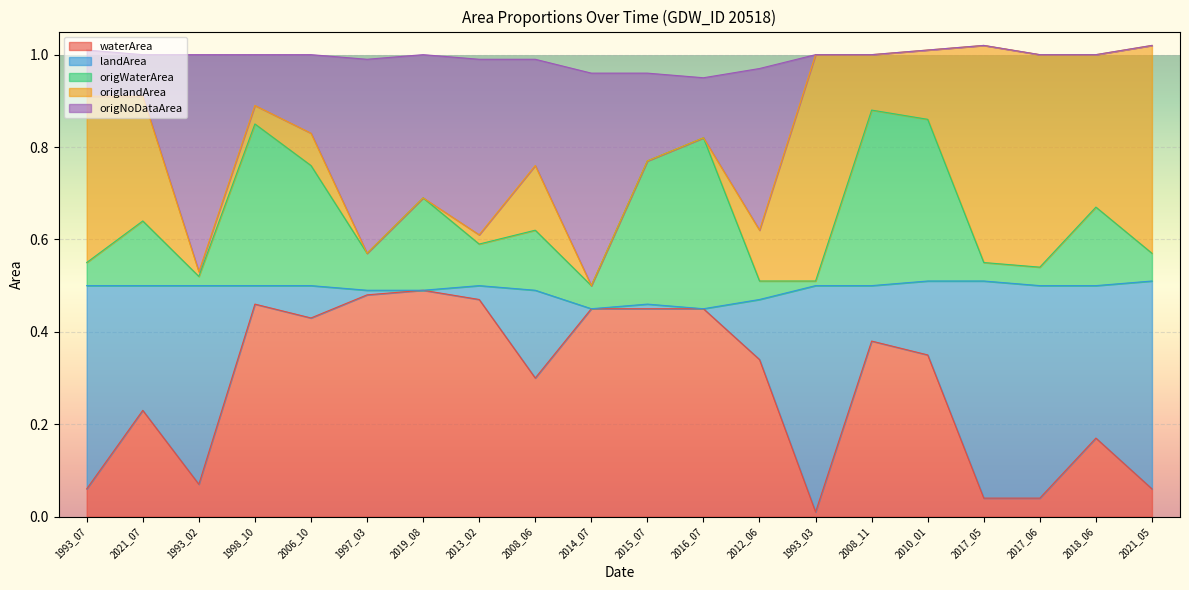

Which category has the highest value in the origNoDataArea series?

2017_05